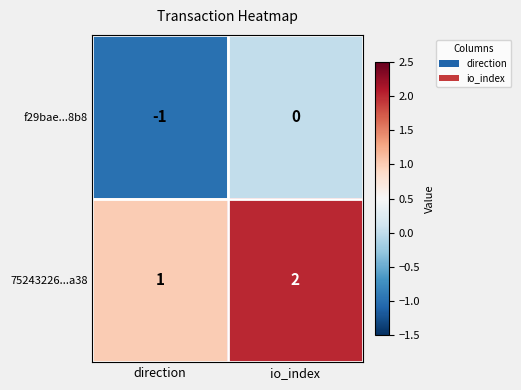

How many series are shown in this chart?

2